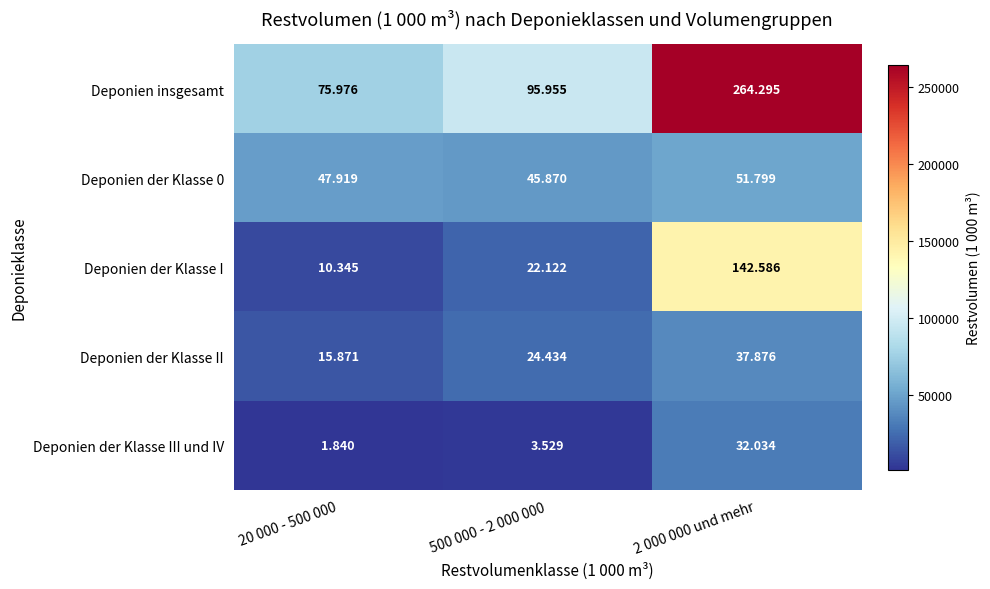

How many data points in Deponien insgesamt are above 95955?

1